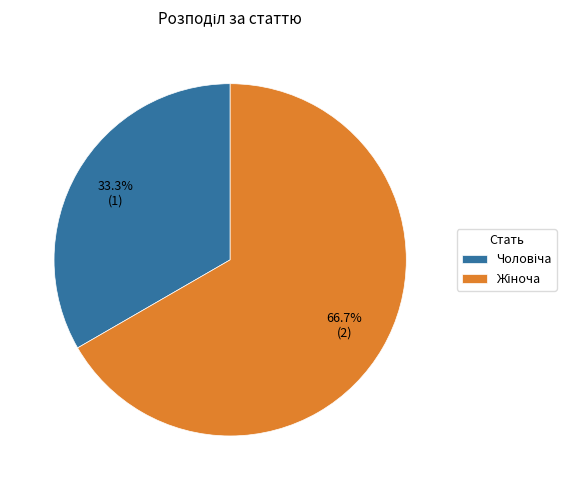

Is there any slice that represents more than half of the pie?

Yes